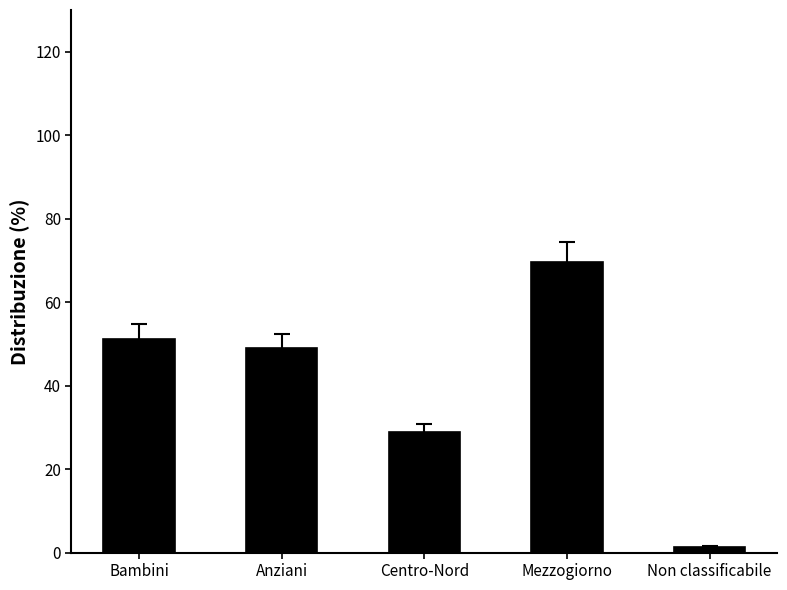

How many data points are less than 48?

2